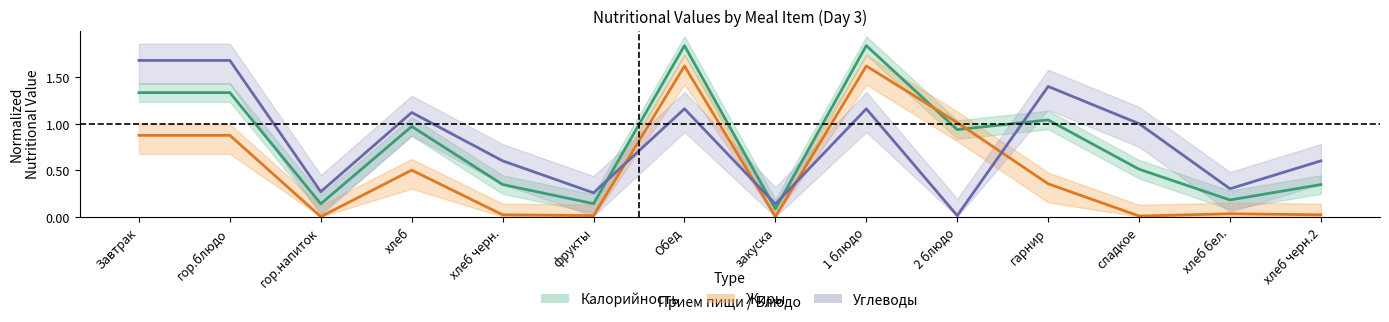

What is the difference between the Углеводы values at закуска and гарнир?

1.3